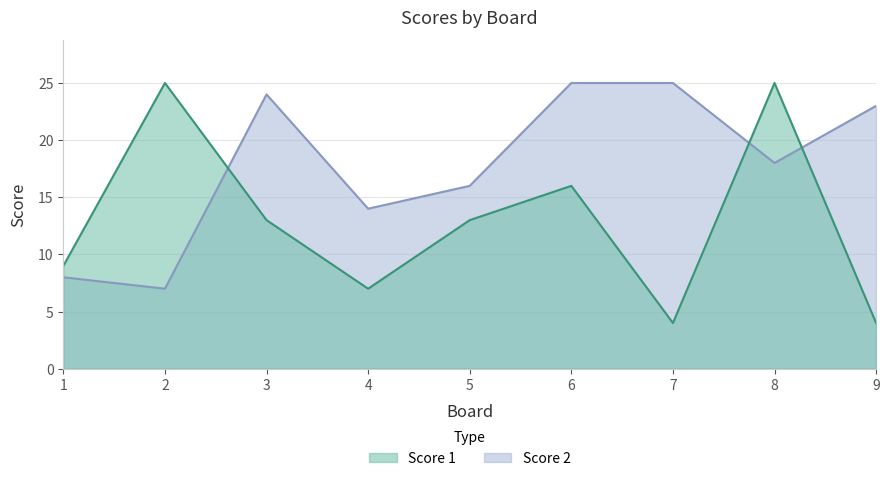

Reading left to right, what are all the values shown in this chart?

Score 1: 1=9	2=25	3=13	4=7	5=13	6=16	7=4	8=25	9=4
Score 2: 1=8	2=7	3=24	4=14	5=16	6=25	7=25	8=18	9=23